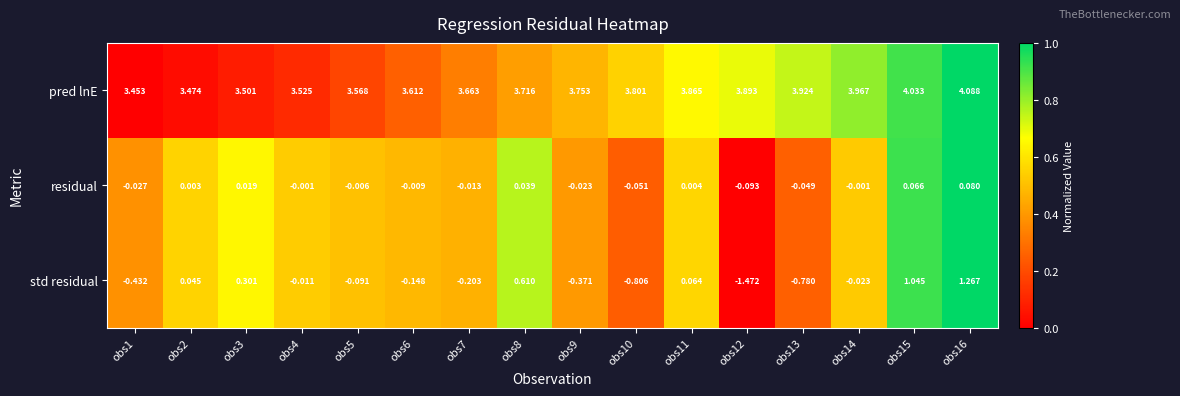

List the series in order of their peak value, lowest first.

residual, std residual, pred lnE